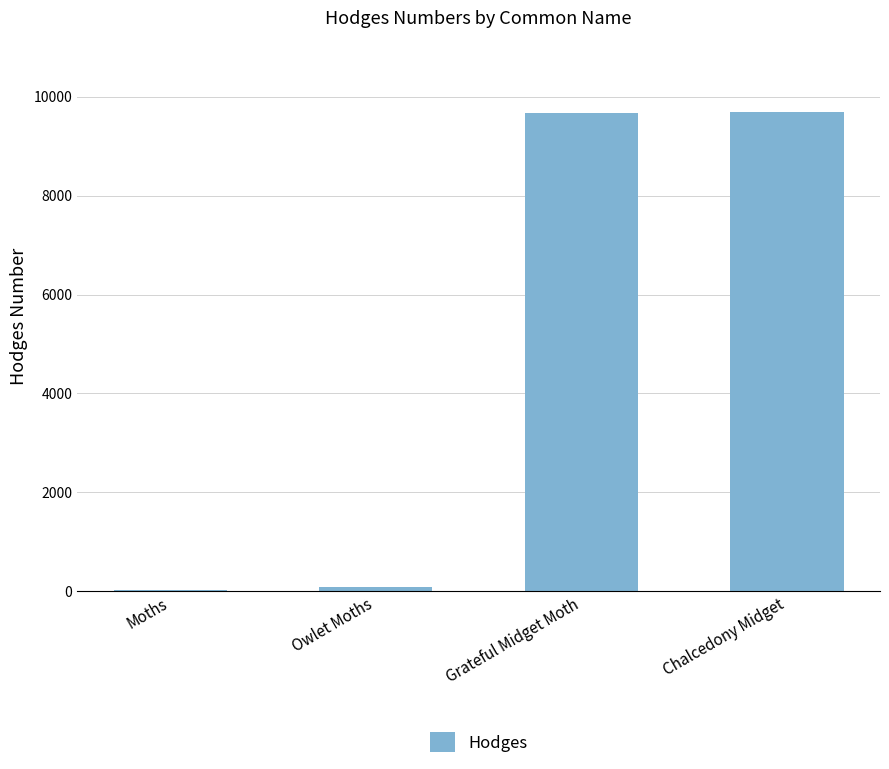

What is the greatest value displayed?

9684.0